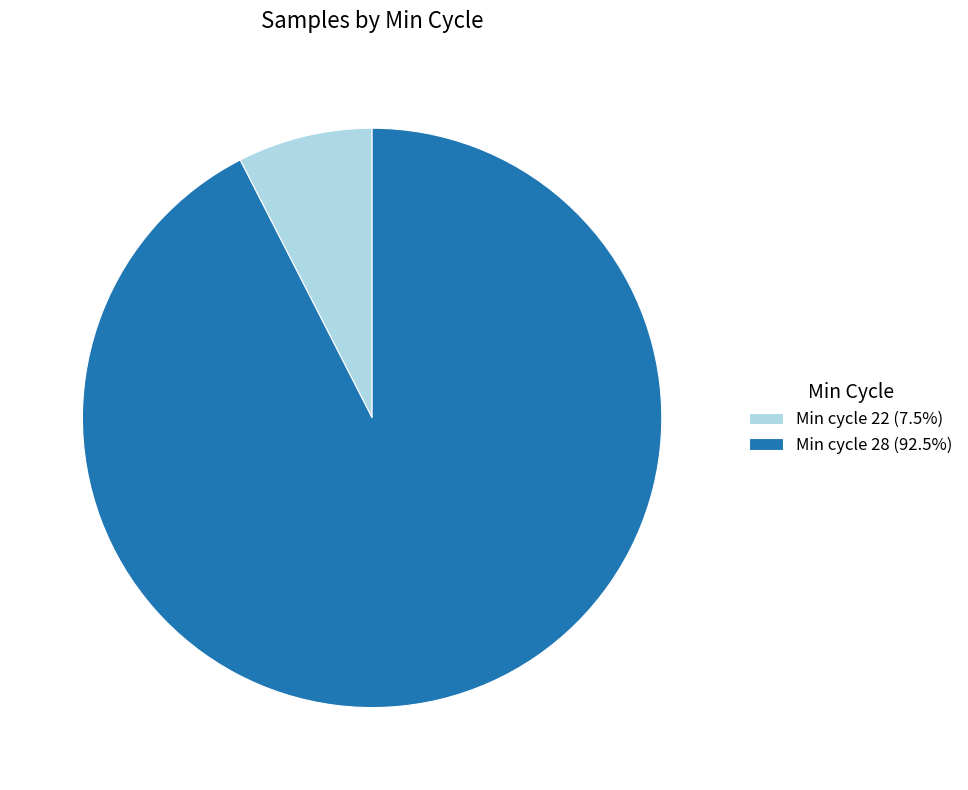

Is the sum of Min cycle 28 (92.5%) and Min cycle 22 (7.5%) greater than half?

Yes